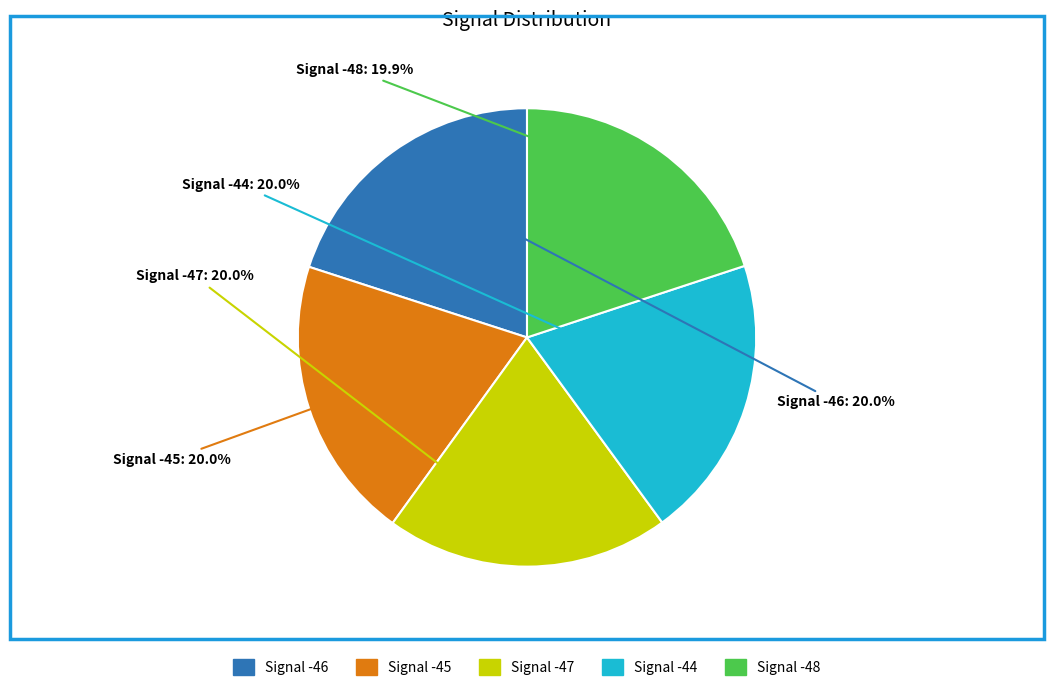

What is the total percentage of Signal -44 and Signal -45?

40.0%